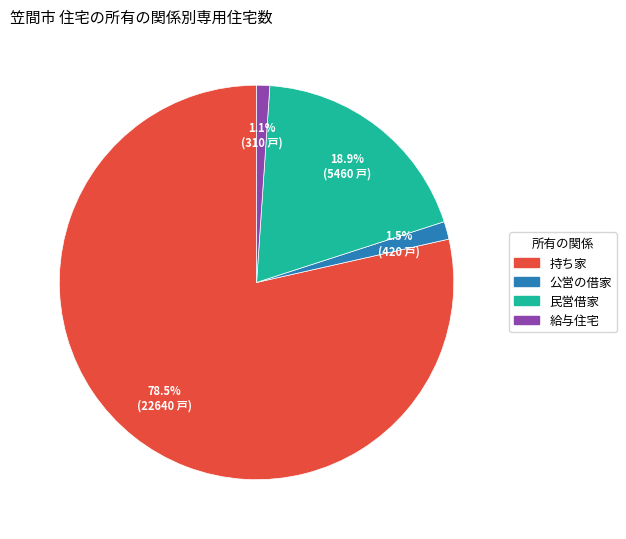

How much of the chart is everything except 民営借家?

81.1%